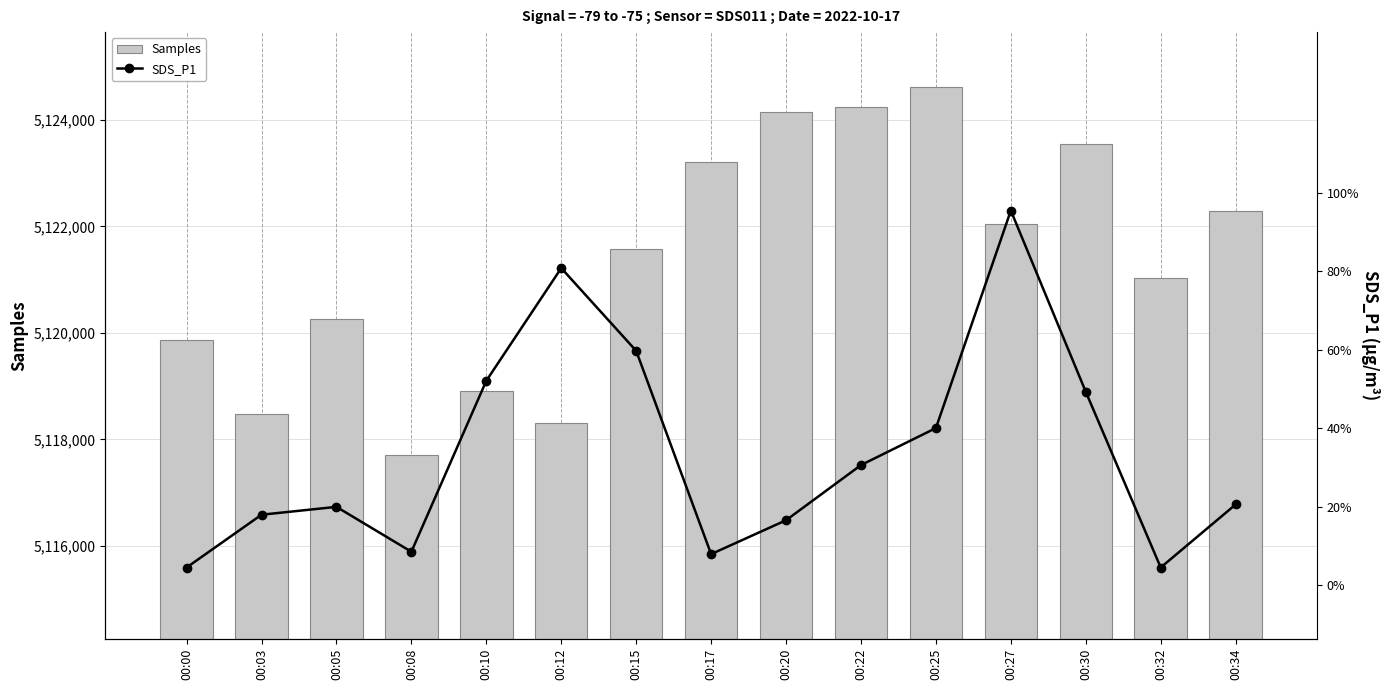

What is the difference between the highest and lowest values at 00:08?

5117698.6